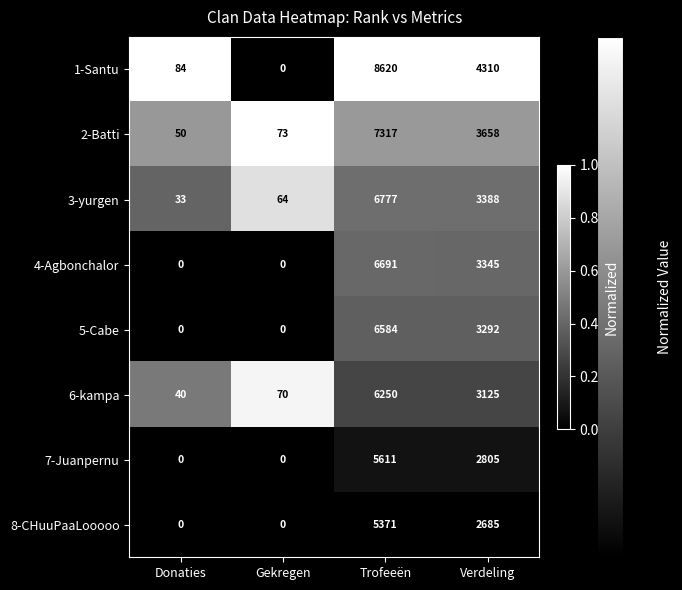

Count the number of categories in the chart.

4